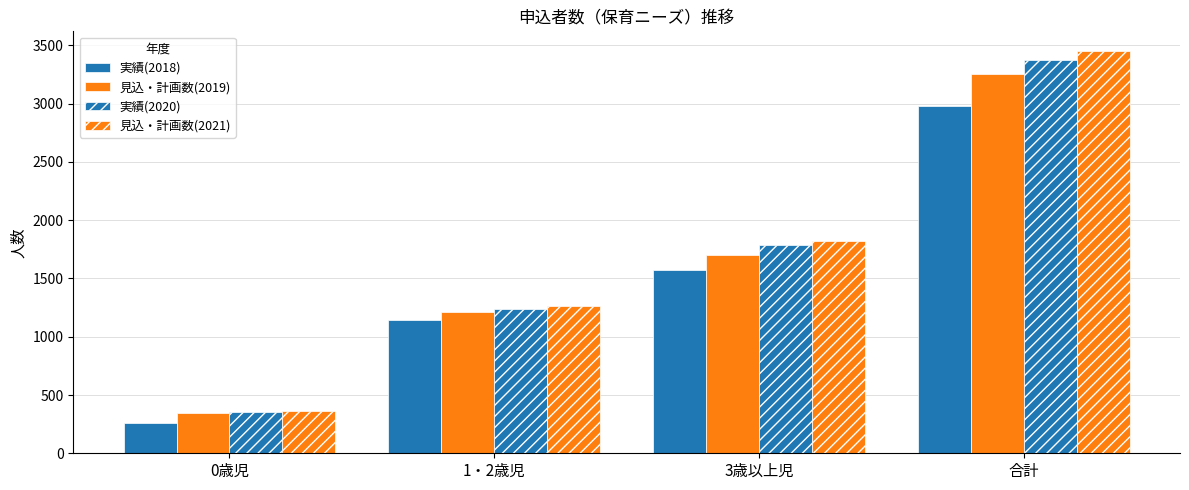

Rank the categories by 見込・計画数(2019) value from lowest to highest.

0歳児, 1・2歳児, 3歳以上児, 合計